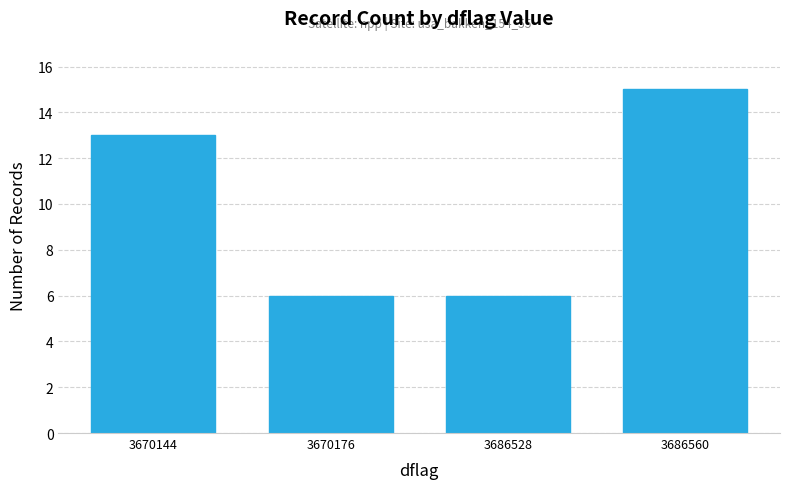

At which label is the value closest to 10?

3670144